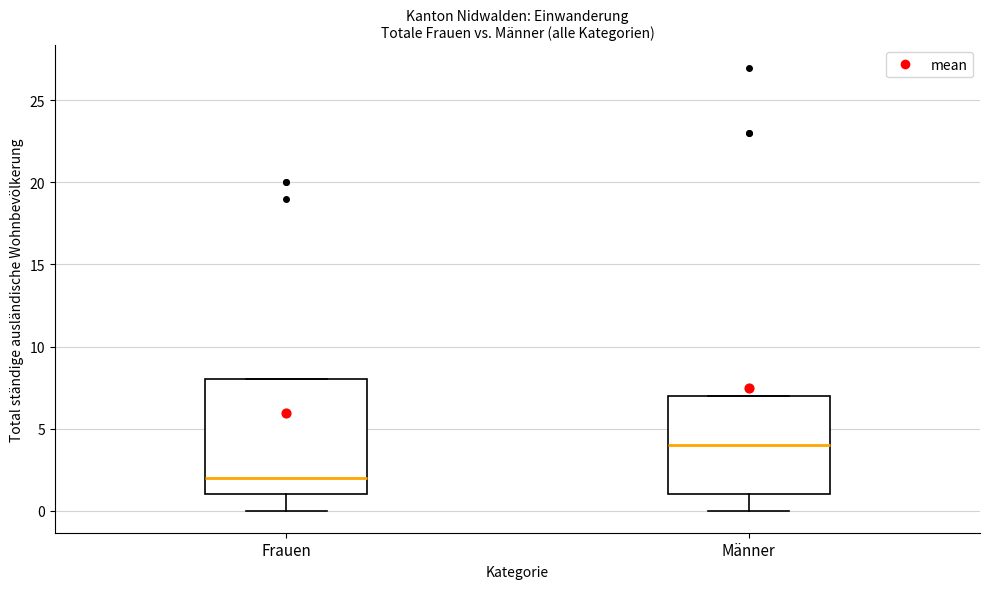

Reading left to right, read every box against the y-axis: the position of its median line, the range the box covers, and the ends of its whiskers. The values are not printed on the chart, so give them approximately, as read against the axis.

Frauen: median 2, box 1 to 8, whiskers 0 to 8
Männer: median 4, box 1 to 7, whiskers 0 to 7